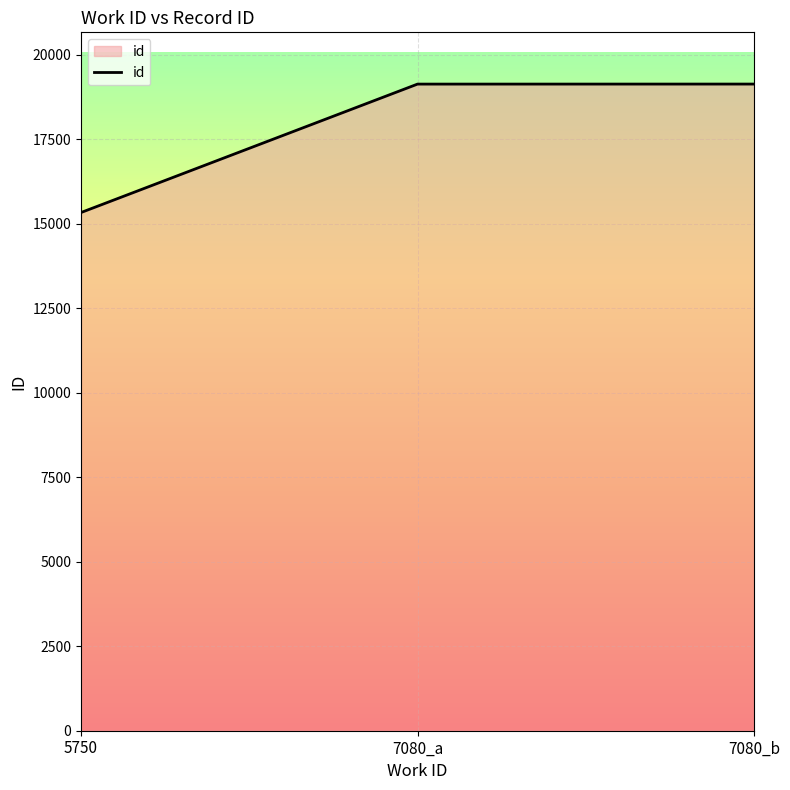

What is the average value?

17862